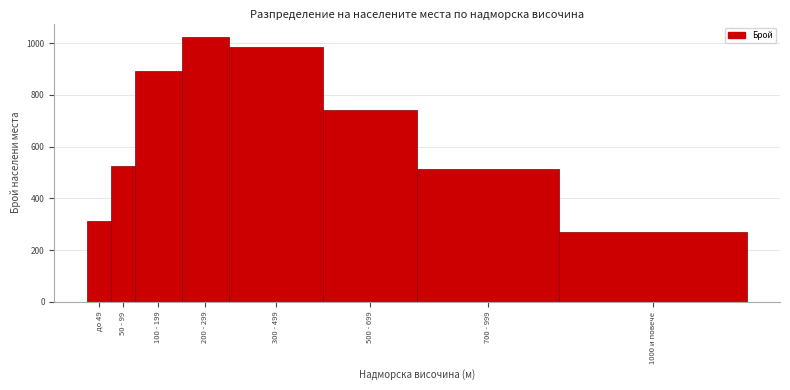

Reading left to right, list all the values displayed in this chart.

до 49=312	50 - 99=523	100 - 199=891	200 - 299=1024	300 - 499=986	500 - 699=743	700 - 999=512	1000 и повече=268